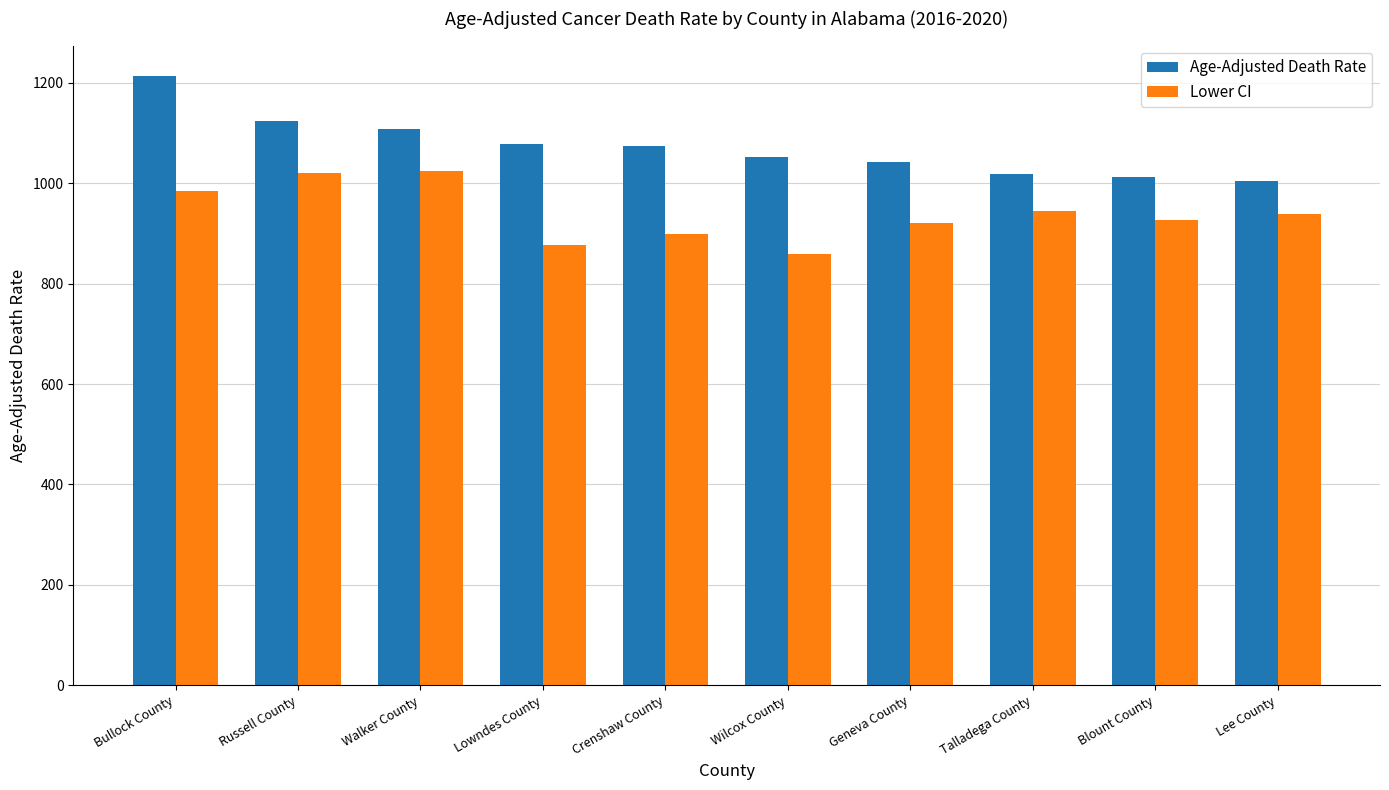

What position from the left is Crenshaw County?

5